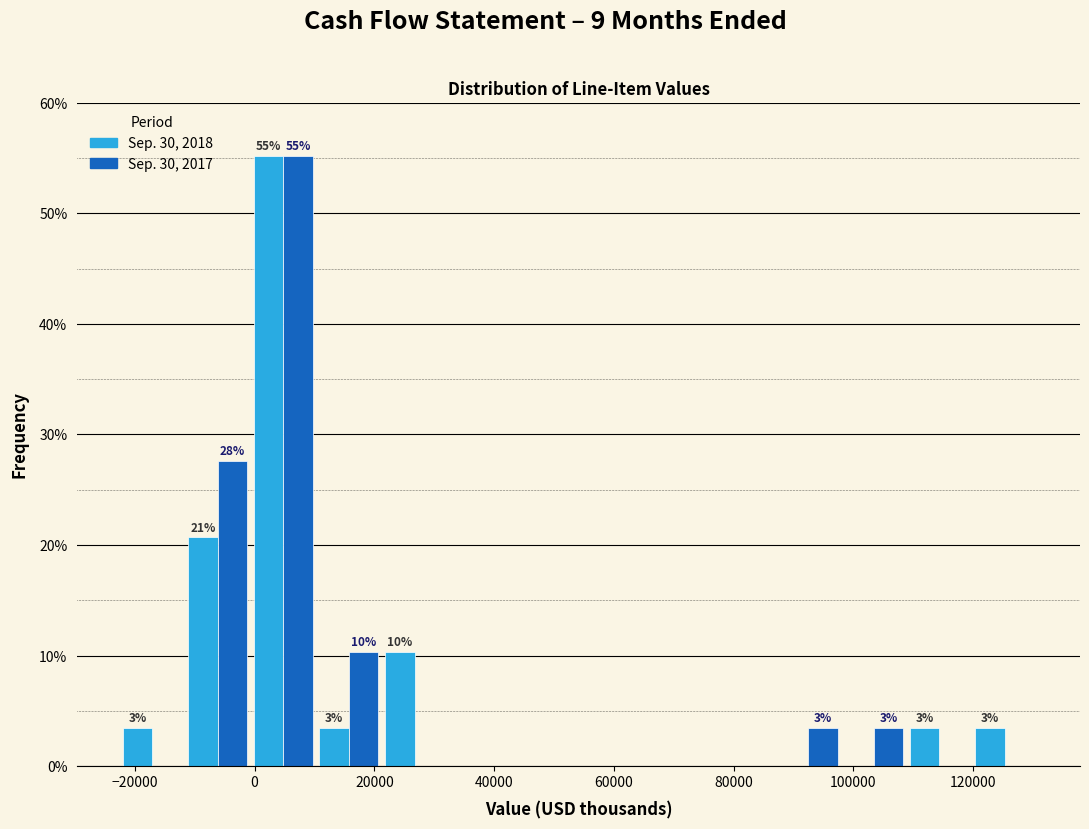

In the Sep. 30, 2017 series, which range on the x-axis has the tallest bar?

0 to 10000